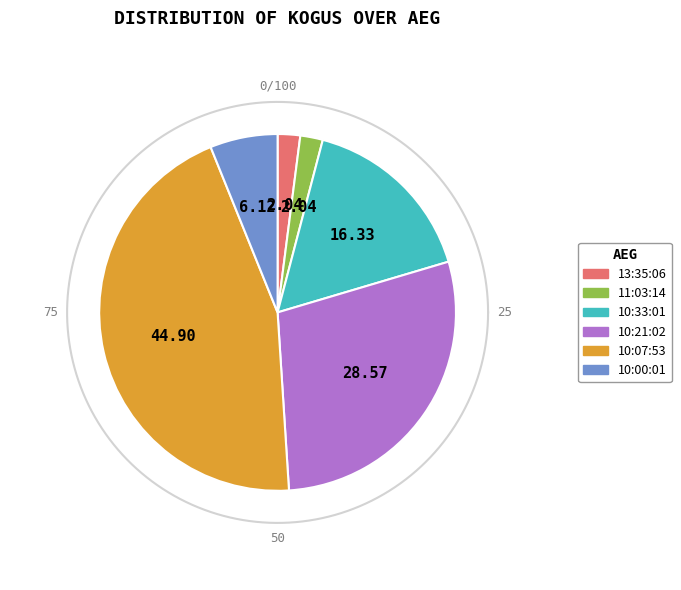

Count the number of slices in the pie.

6